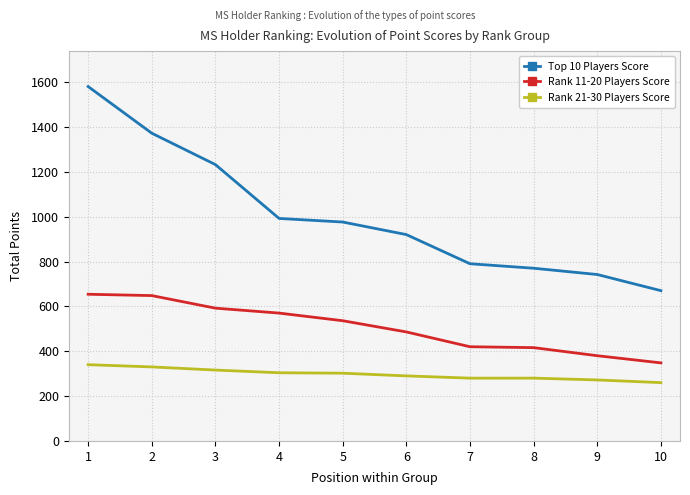

True or false: Top 10 Players Score has more than 2 interior local peaks.

False